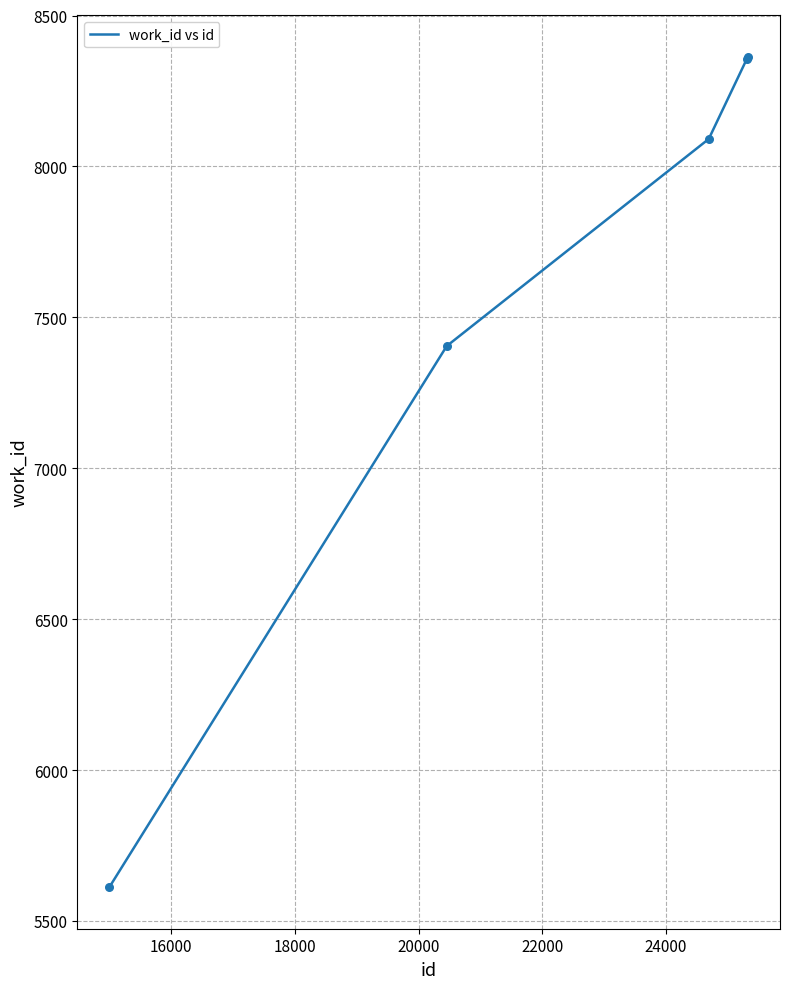

True or false: the data has more than 1 interior local peaks.

False